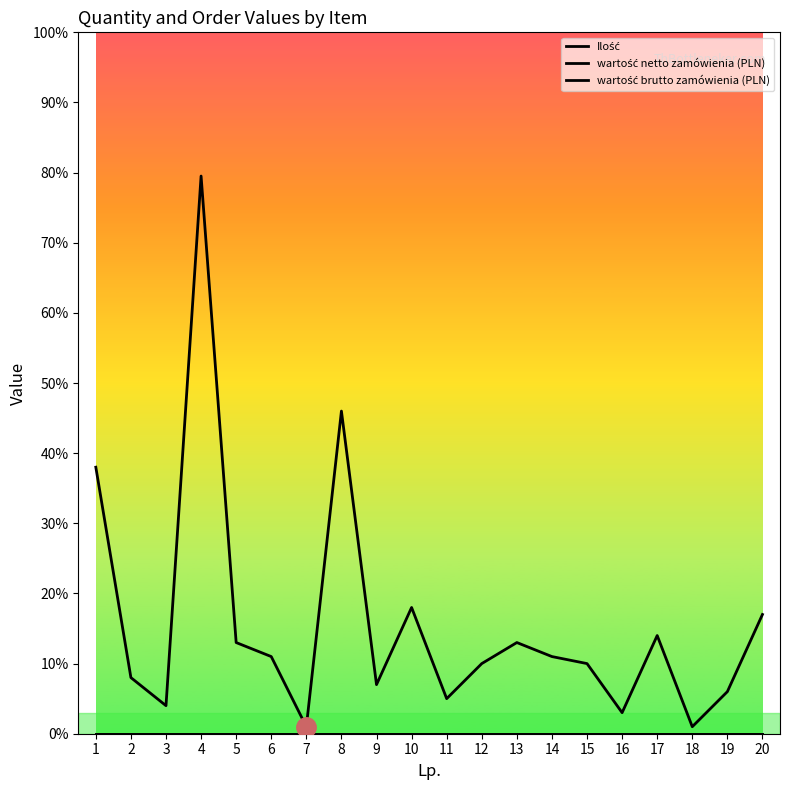

Rank the categories by wartość brutto zamówienia (PLN) value from lowest to highest.

1, 2, 3, 4, 5, 6, 7, 8, 9, 10, 11, 12, 13, 14, 15, 16, 17, 18, 19, 20